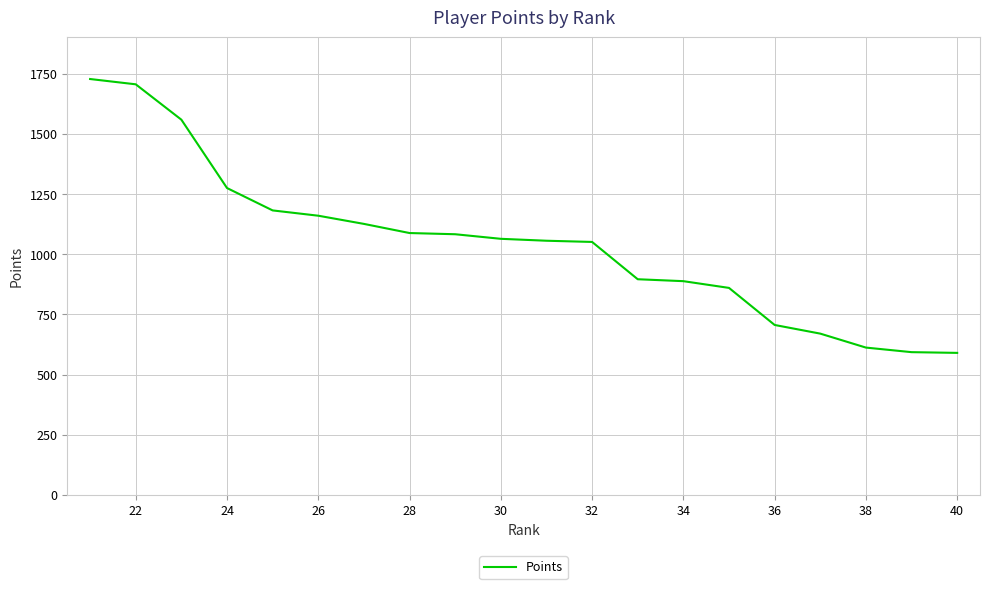

What is the minimum value shown in the chart?

590